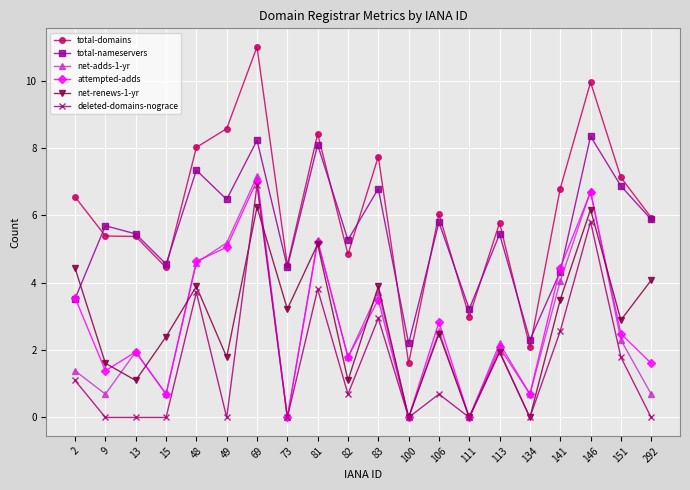

At which label does total-domains reach its minimum?

100